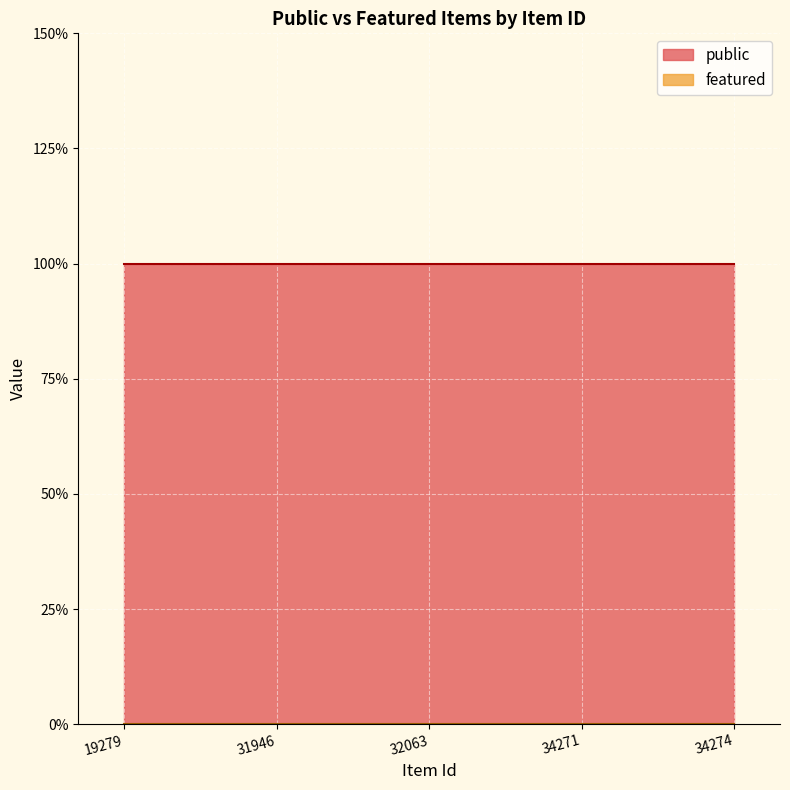

Rank the series by their maximum value, from lowest to highest.

featured, public